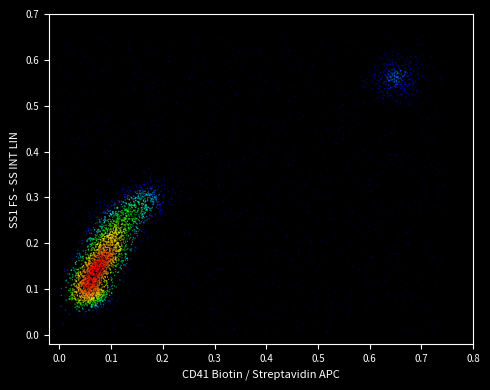

What is the range of X values (max minus min)?

0.7